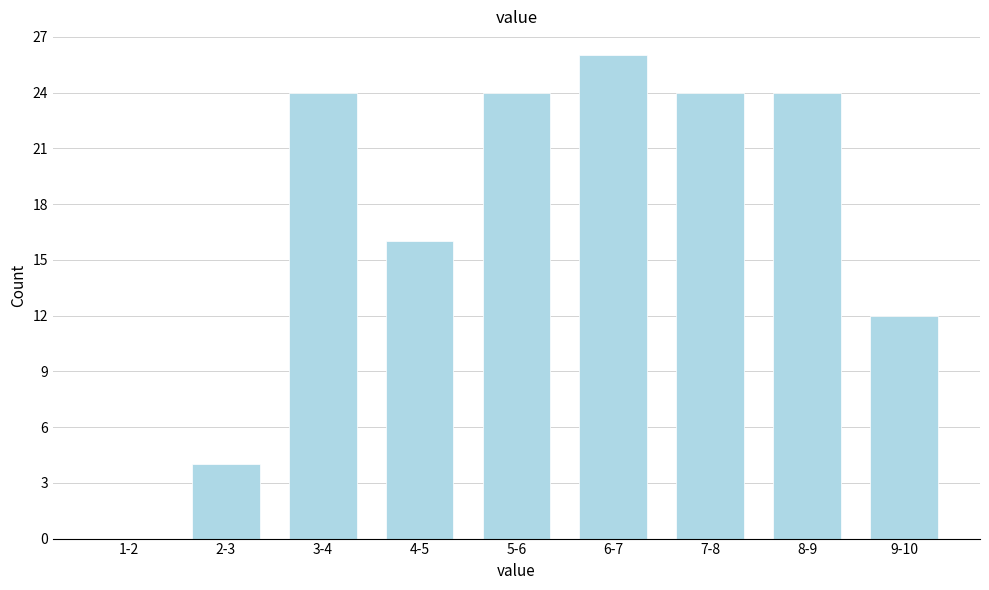

Reading left to right, transcribe all the data shown in this chart.

1-2=0	2-3=4	3-4=24	4-5=16	5-6=24	6-7=26	7-8=24	8-9=24	9-10=12